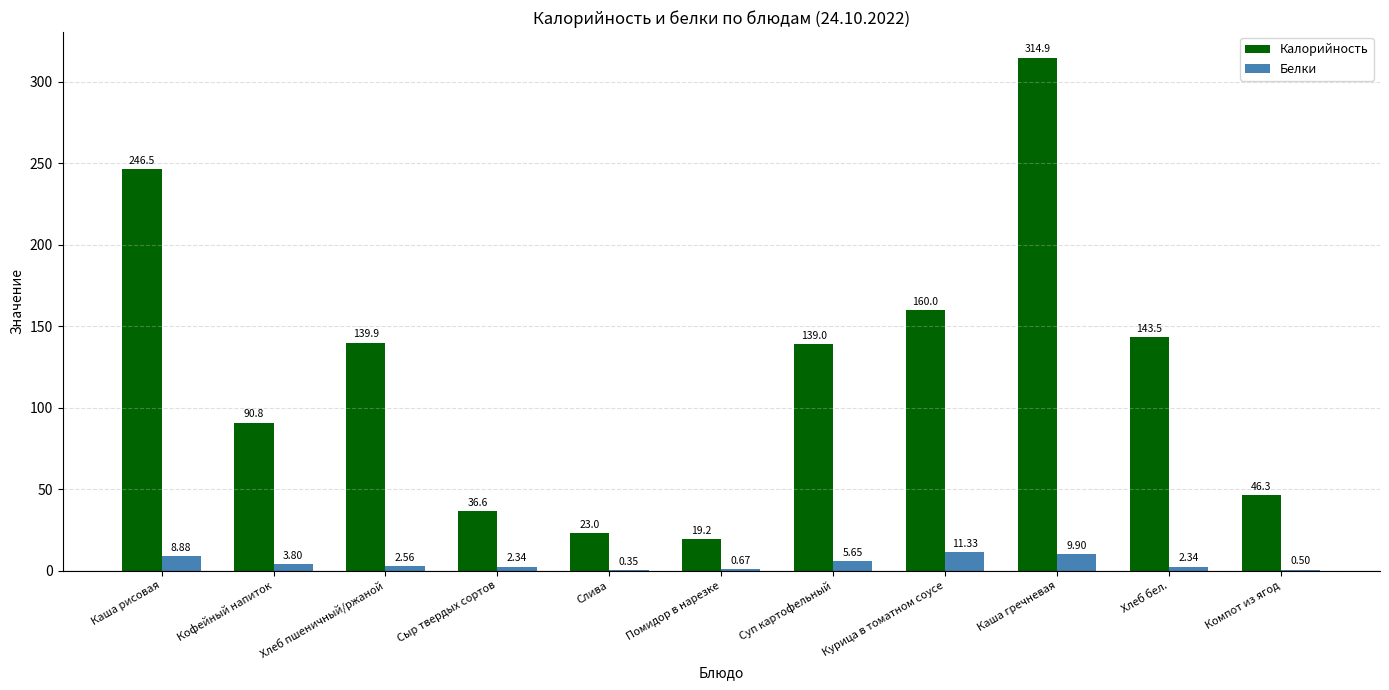

Where is Калорийность nearest to the value 167?

Курица в томатном соусе